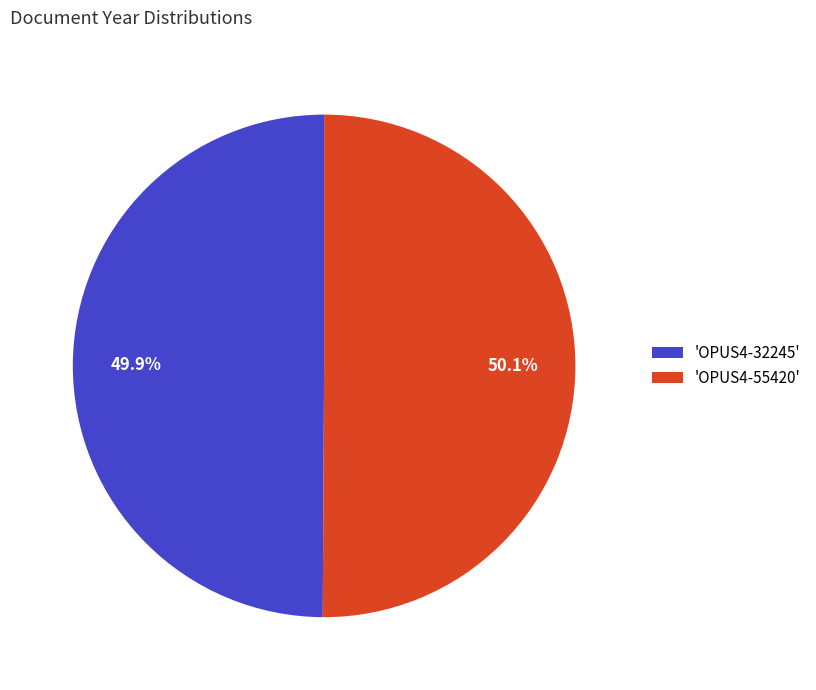

Is there any slice that represents more than half of the pie?

Yes